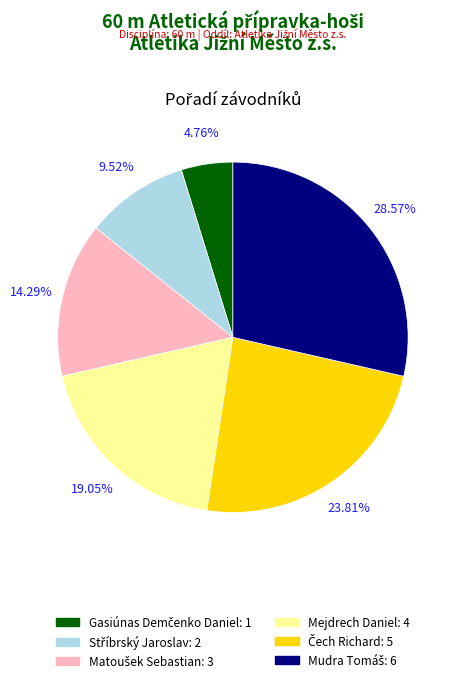

How many slices are in this pie chart?

6